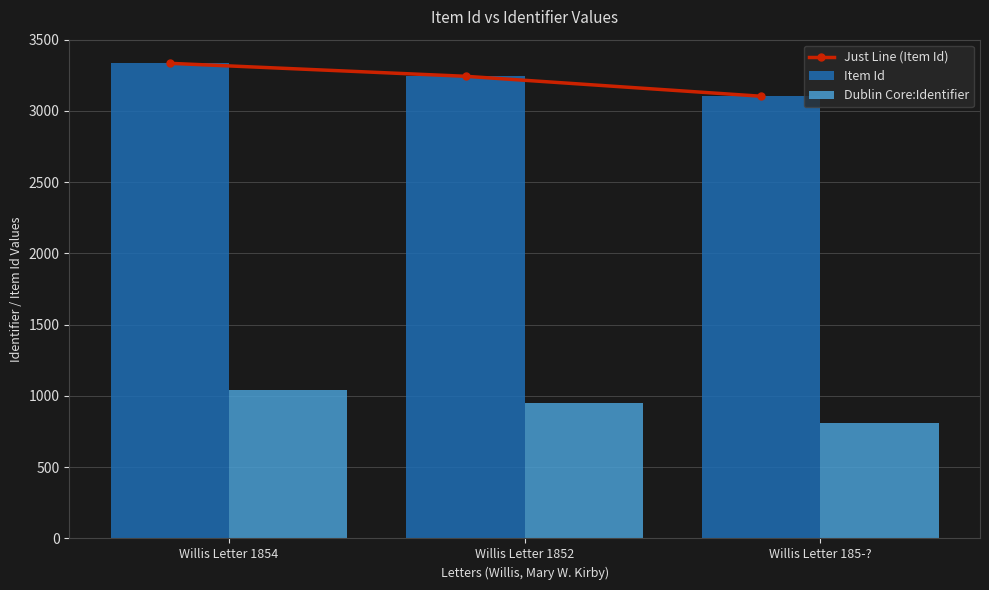

Reading left to right, extract all data points from this chart.

Just Line (Item Id): 3334	3243	3103
Item Id: 3334	3243	3103
Dublin Core:Identifier: 1044	953	812